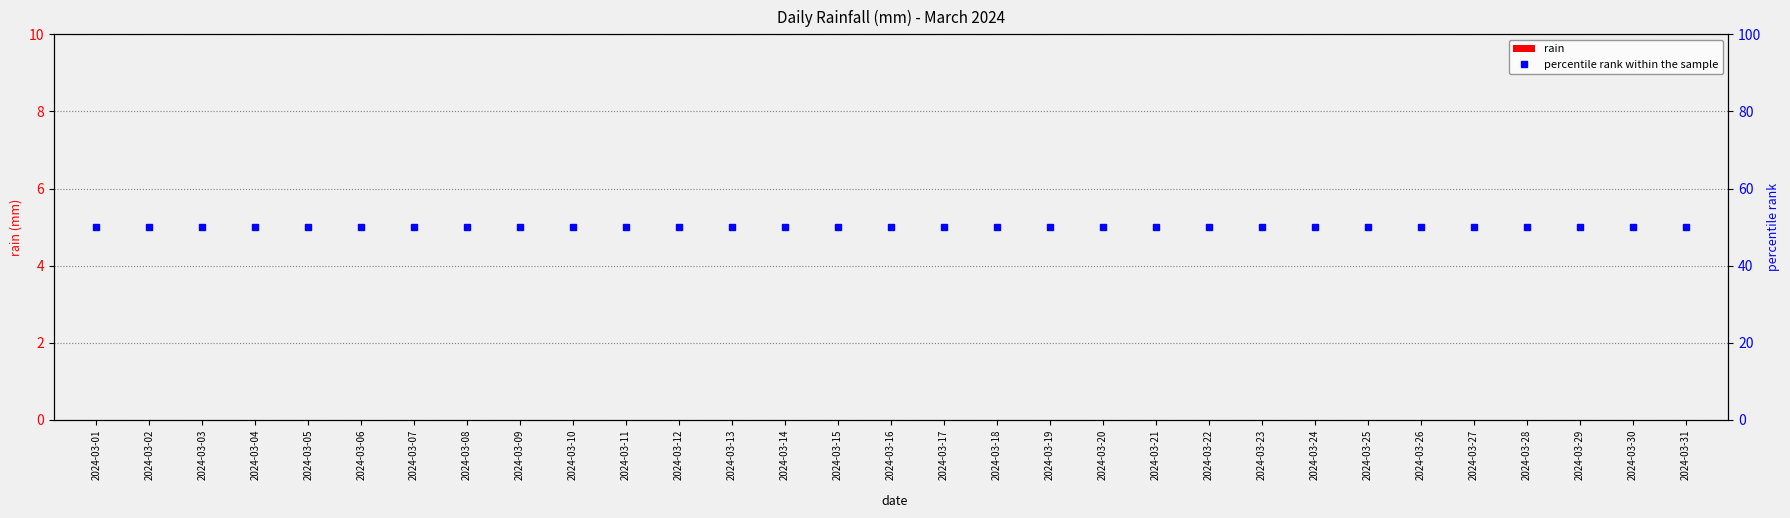

List the labels in order of percentile rank within the sample value, smallest first.

2024-03-01, 2024-03-02, 2024-03-03, 2024-03-04, 2024-03-05, 2024-03-06, 2024-03-07, 2024-03-08, 2024-03-09, 2024-03-10, 2024-03-11, 2024-03-12, 2024-03-13, 2024-03-14, 2024-03-15, 2024-03-16, 2024-03-17, 2024-03-18, 2024-03-19, 2024-03-20, 2024-03-21, 2024-03-22, 2024-03-23, 2024-03-24, 2024-03-25, 2024-03-26, 2024-03-27, 2024-03-28, 2024-03-29, 2024-03-30, 2024-03-31